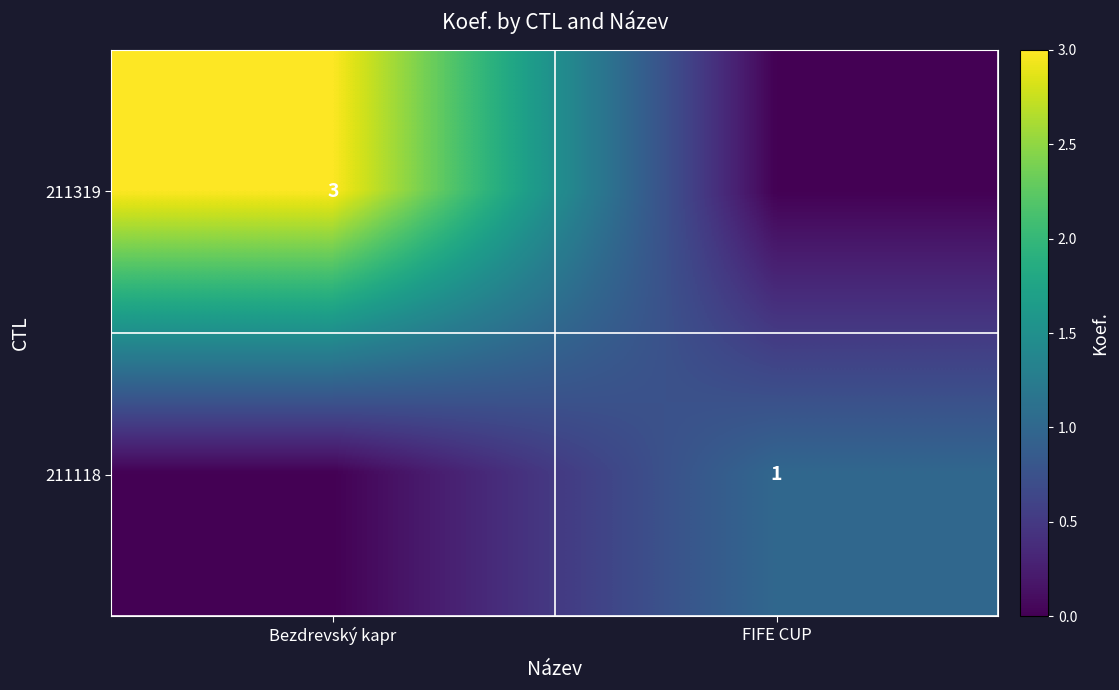

At which category does the chart reach its minimum across all series?

FIFE CUP